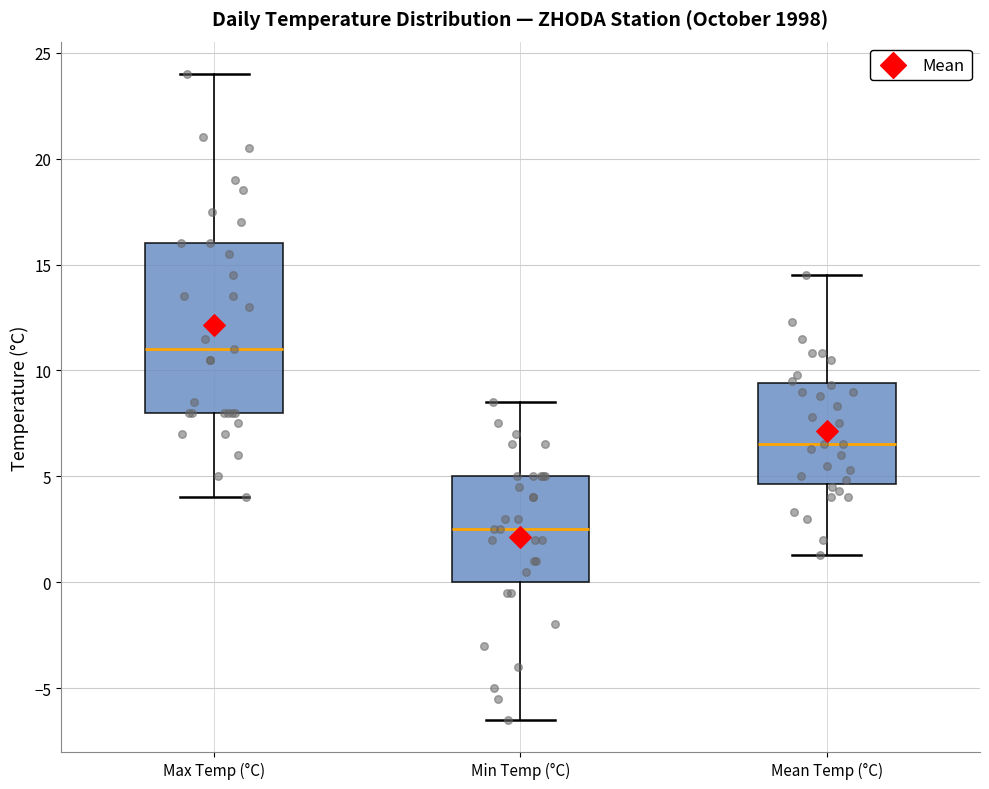

Which box is the tallest, from its lower edge to its upper edge?

Max Temp (°C)